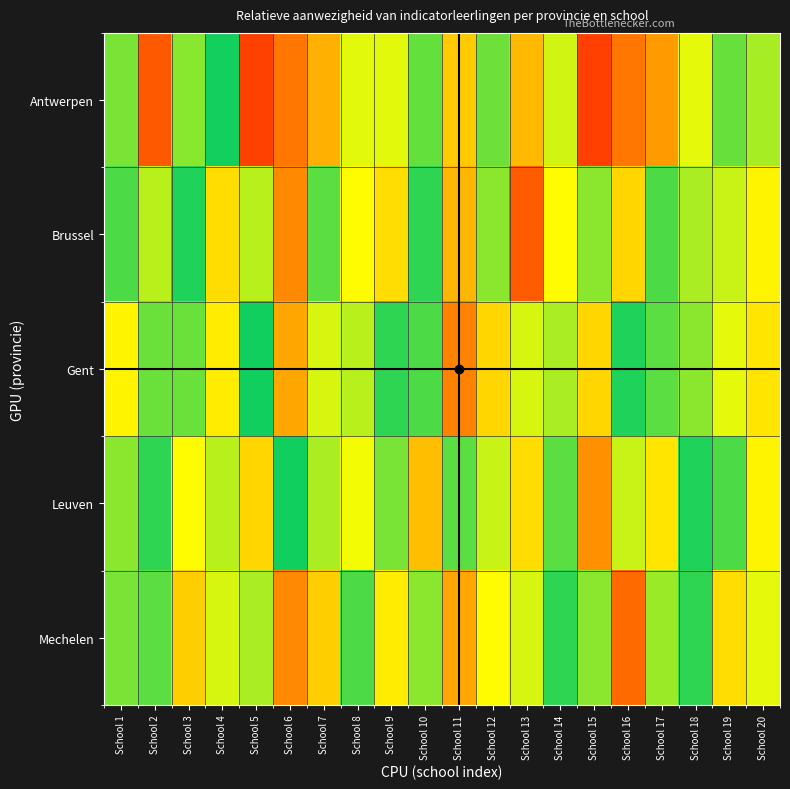

At which category is the sum across all series the highest?

School 6